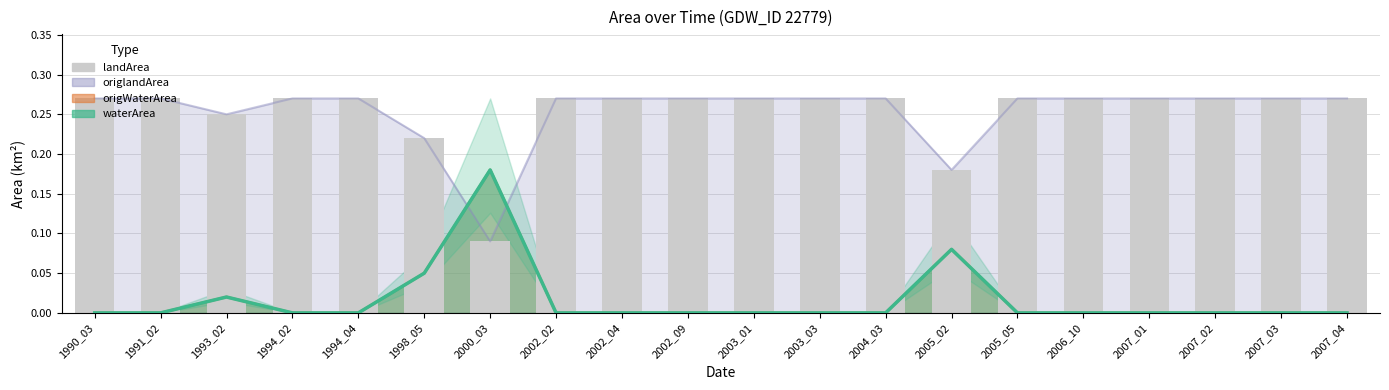

Read the value at 1990_03.

0.3